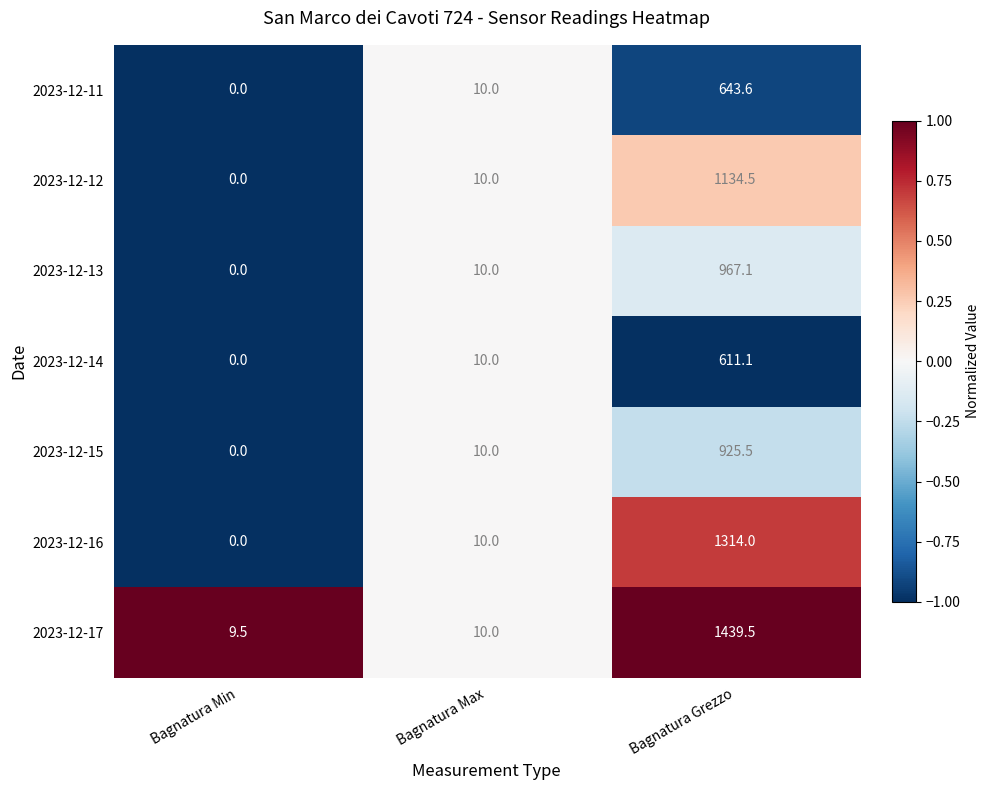

Count the number of categories in the chart.

3